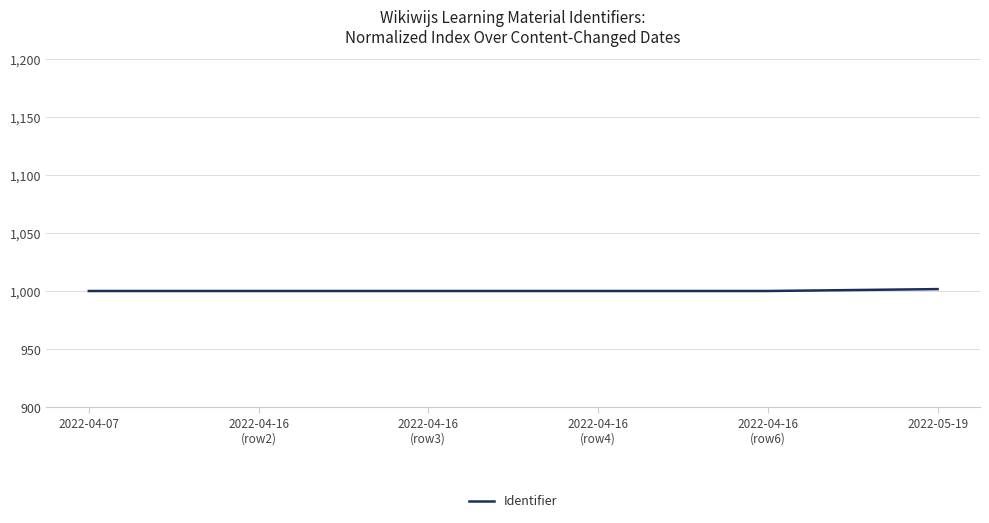

What is the greatest value displayed?

1001.6